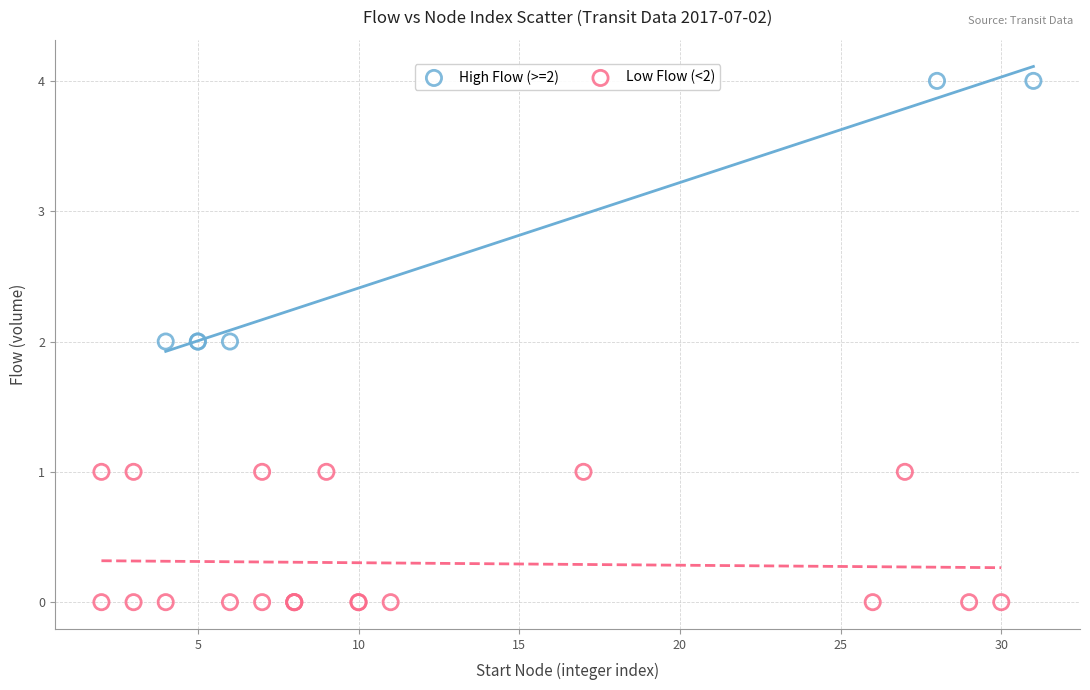

Which series has the widest spread of Y values?

High Flow (>=2)